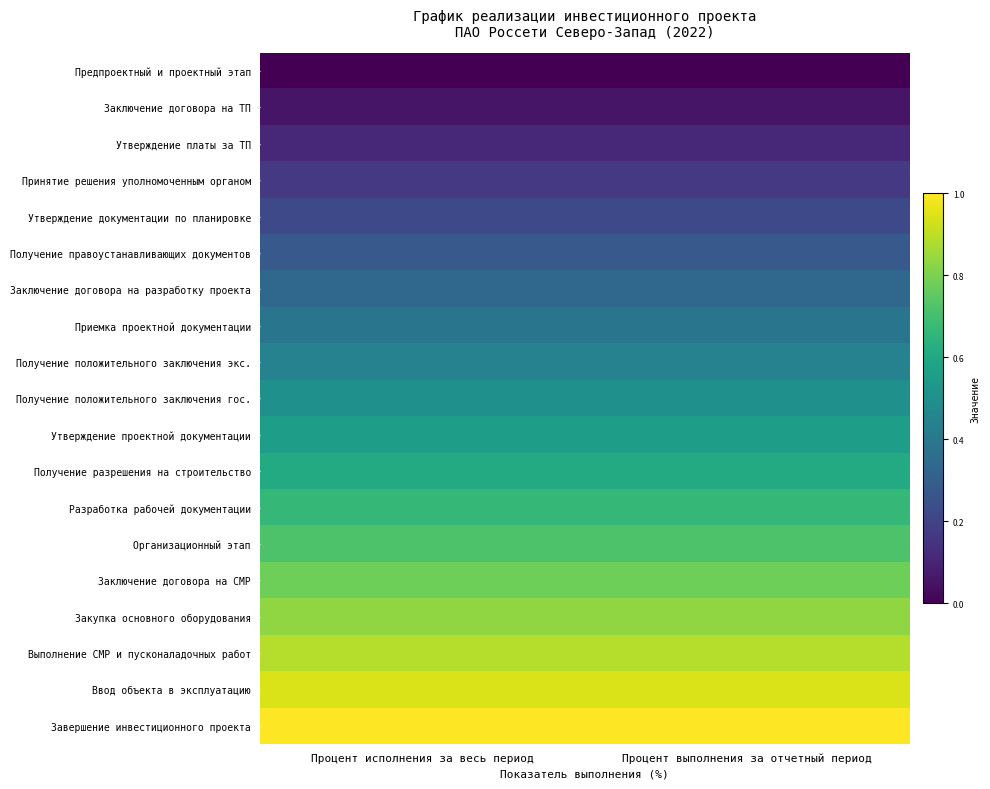

Reading left to right, transcribe all the data shown in this chart.

Предпроектный и проектный этап: Процент исполнения за весь период=0.0	Процент выполнения за отчетный период=0.0
Заключение договора на ТП: Процент исполнения за весь период=0.1	Процент выполнения за отчетный период=0.1
Утверждение платы за ТП: Процент исполнения за весь период=0.1	Процент выполнения за отчетный период=0.1
Принятие решения уполномоченным органом: Процент исполнения за весь период=0.2	Процент выполнения за отчетный период=0.2
Утверждение документации по планировке: Процент исполнения за весь период=0.2	Процент выполнения за отчетный период=0.2
Получение правоустанавливающих документов: Процент исполнения за весь период=0.3	Процент выполнения за отчетный период=0.3
Заключение договора на разработку проекта: Процент исполнения за весь период=0.3	Процент выполнения за отчетный период=0.3
Приемка проектной документации: Процент исполнения за весь период=0.4	Процент выполнения за отчетный период=0.4
Получение положительного заключения экс.: Процент исполнения за весь период=0.4	Процент выполнения за отчетный период=0.4
Получение положительного заключения гос.: Процент исполнения за весь период=0.5	Процент выполнения за отчетный период=0.5
Утверждение проектной документации: Процент исполнения за весь период=0.6	Процент выполнения за отчетный период=0.6
Получение разрешения на строительство: Процент исполнения за весь период=0.6	Процент выполнения за отчетный период=0.6
Разработка рабочей документации: Процент исполнения за весь период=0.7	Процент выполнения за отчетный период=0.7
Организационный этап: Процент исполнения за весь период=0.7	Процент выполнения за отчетный период=0.7
Заключение договора на СМР: Процент исполнения за весь период=0.8	Процент выполнения за отчетный период=0.8
Закупка основного оборудования: Процент исполнения за весь период=0.8	Процент выполнения за отчетный период=0.8
Выполнение СМР и пусконаладочных работ: Процент исполнения за весь период=0.9	Процент выполнения за отчетный период=0.9
Ввод объекта в эксплуатацию: Процент исполнения за весь период=0.9	Процент выполнения за отчетный период=0.9
Завершение инвестиционного проекта: Процент исполнения за весь период=1.0	Процент выполнения за отчетный период=1.0